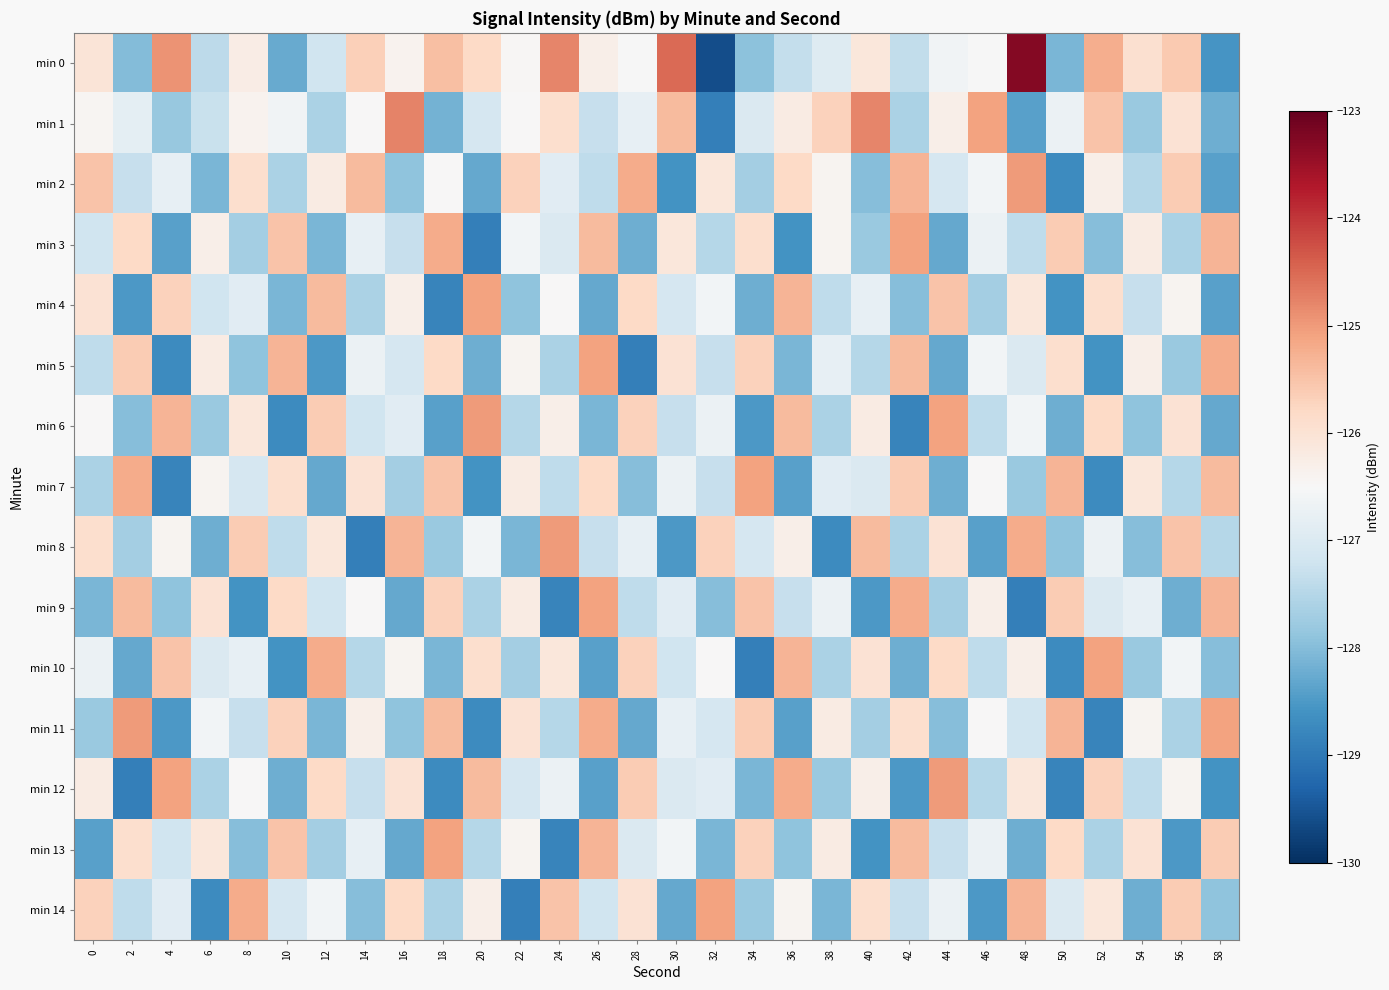

Which series has the widest spread of values?

min 0